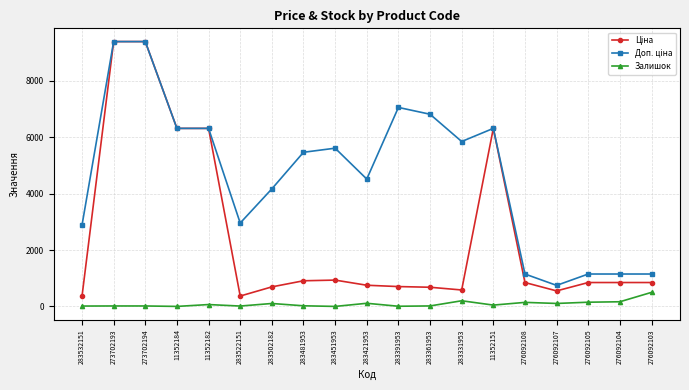

Is this an area chart (filled region under the line)?

No